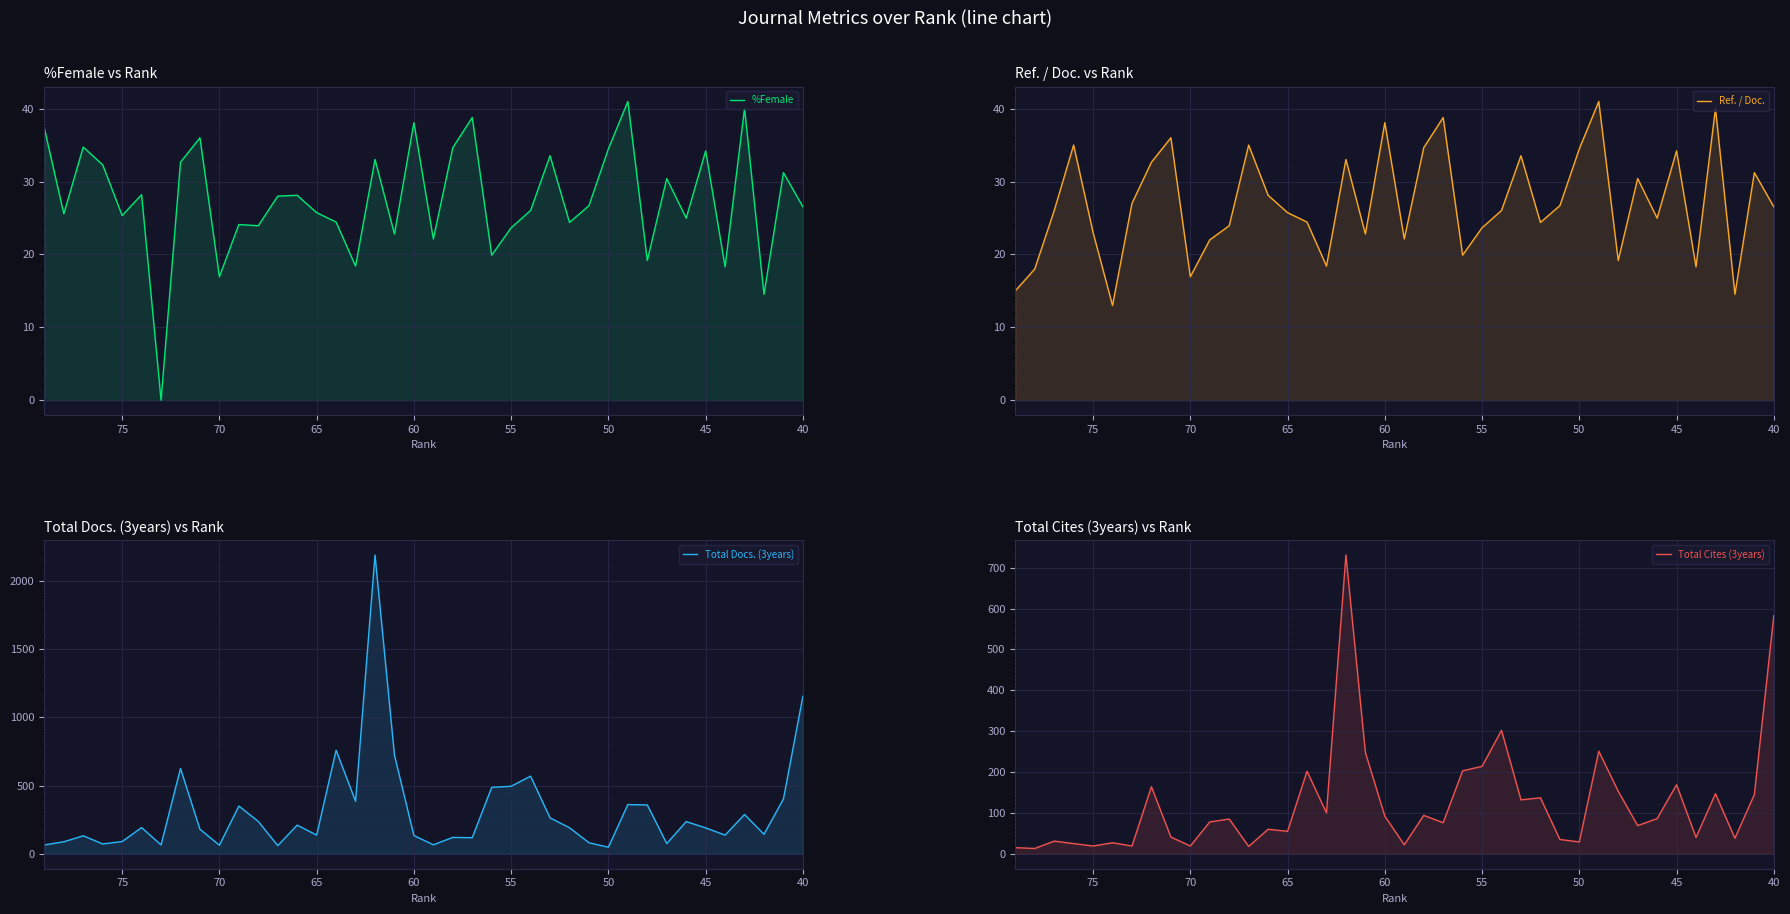

What is the approximate value of Total Docs. (3years) at 70?

65.0